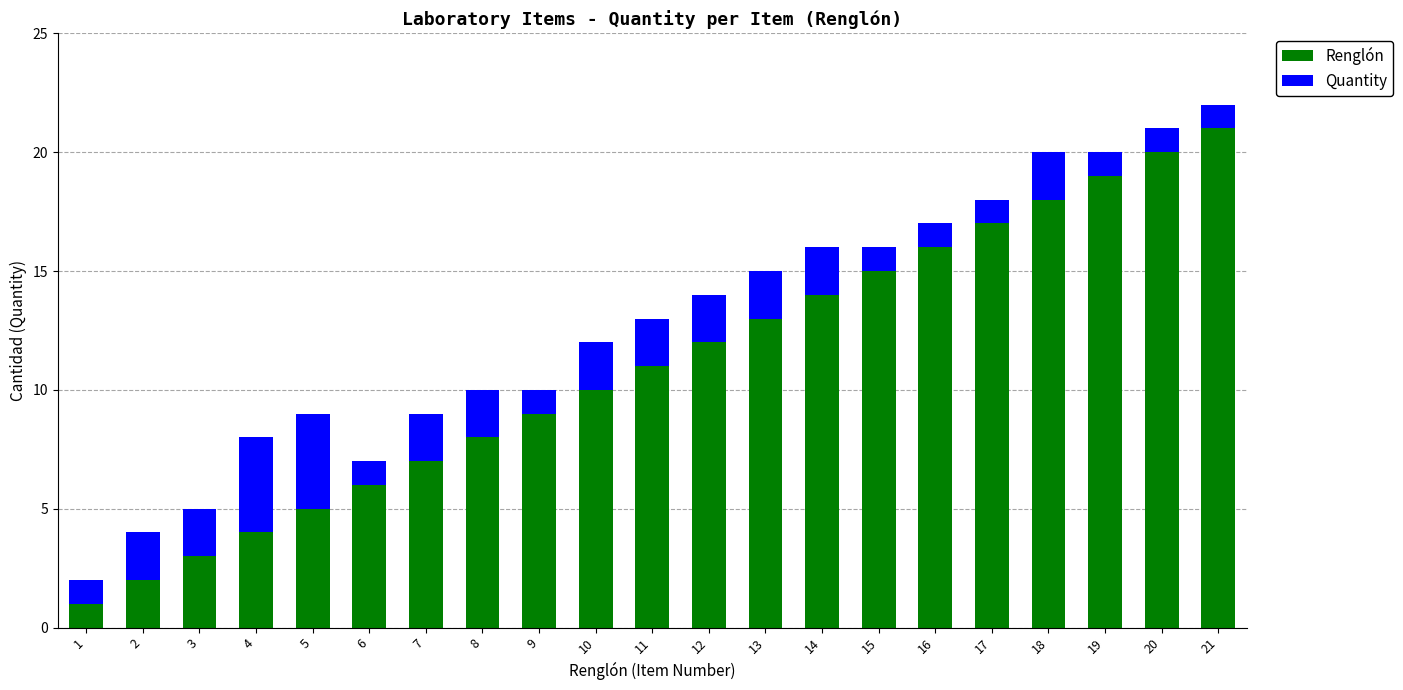

How many bars are there in total?

21